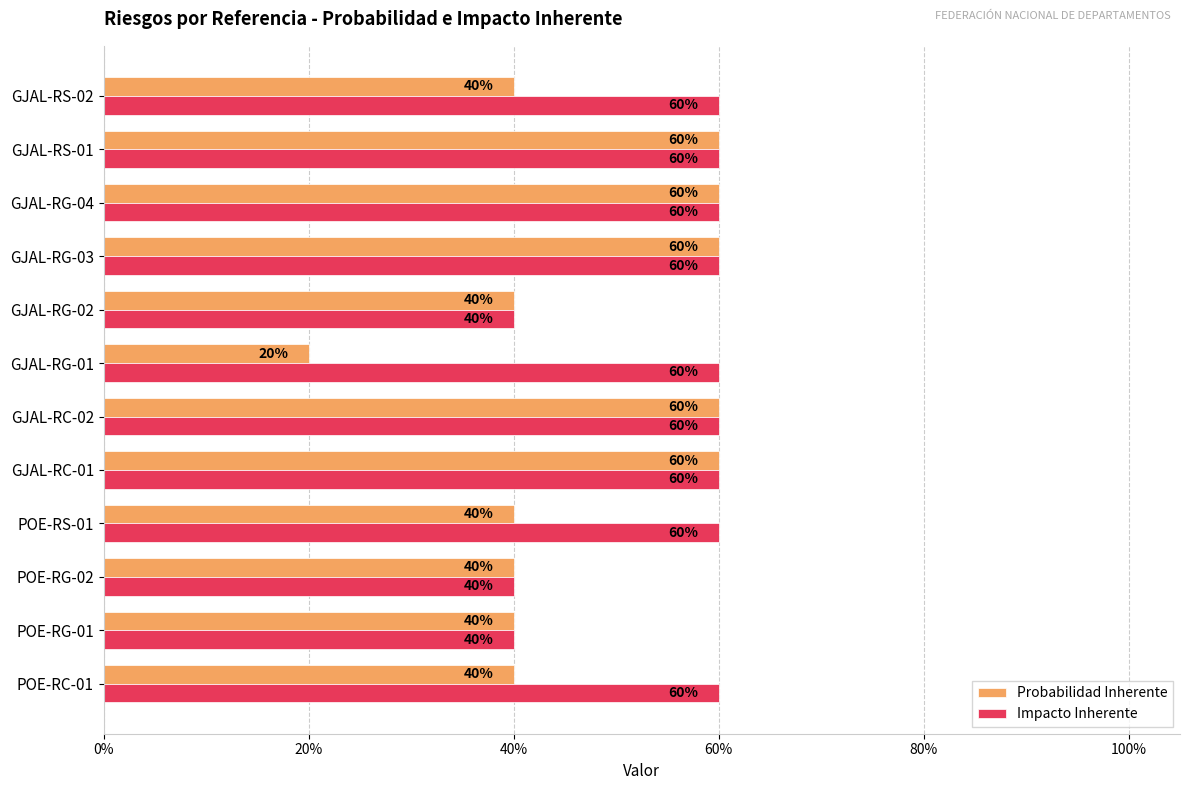

What are all the series names shown in the legend?

Probabilidad Inherente, Impacto Inherente